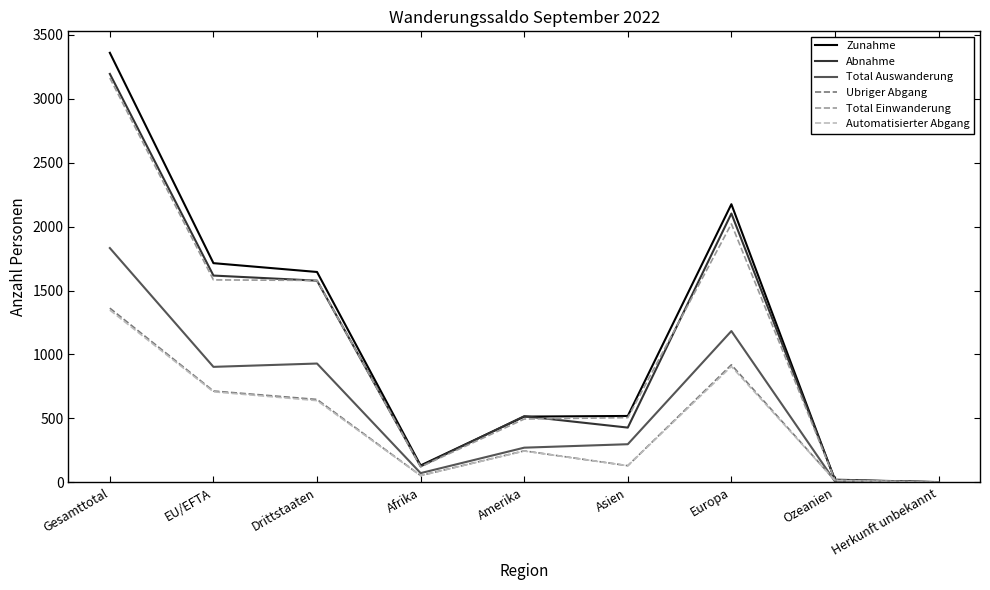

What is the maximum value for Automatisierter Abgang?

1347